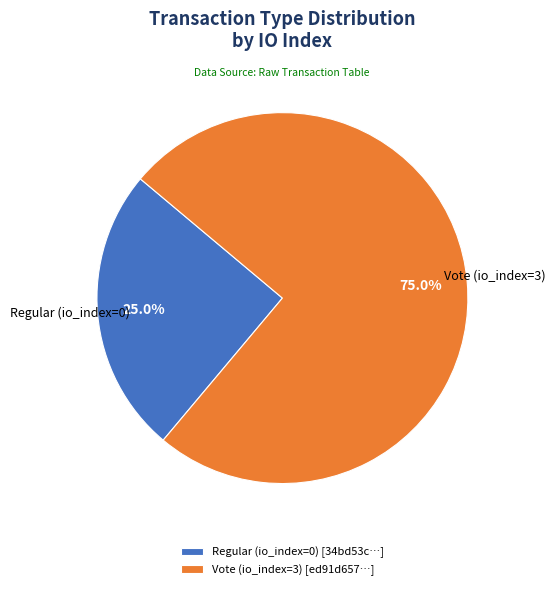

Between Vote and Regular, which is larger?

Vote